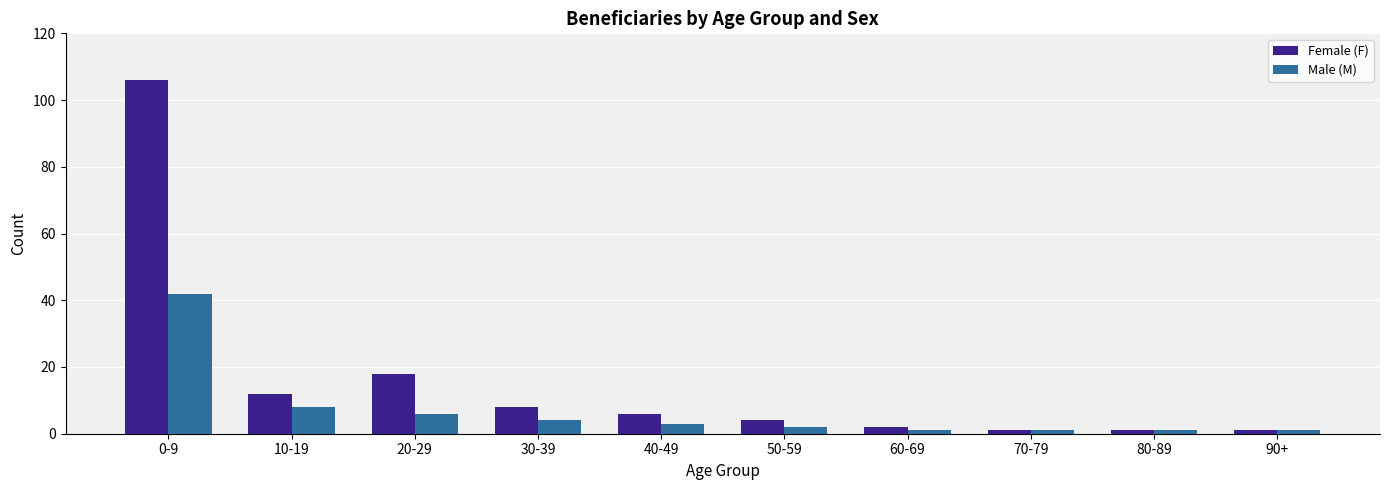

Is it true that Male (M) equals 4 at 30-39?

True